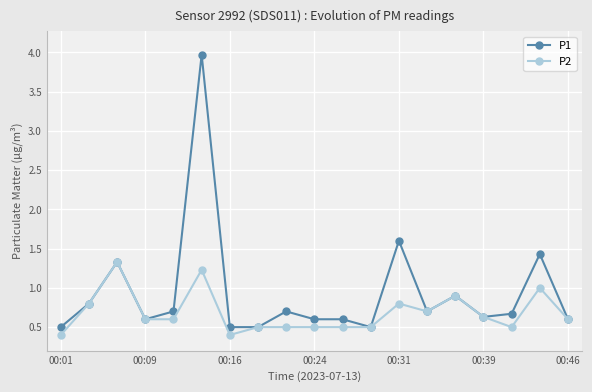

Which series has the largest total across all categories?

P1